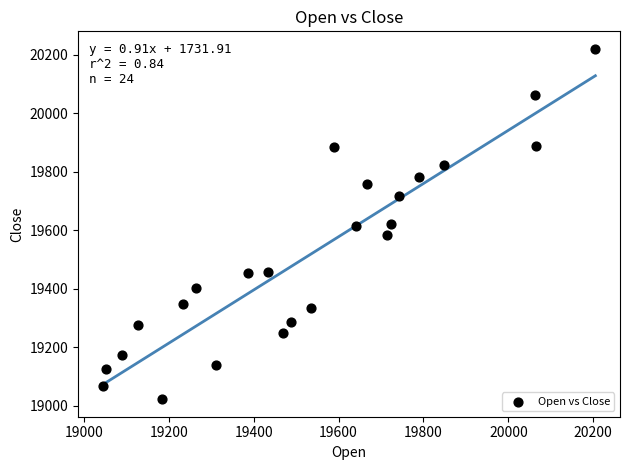

What is the range of X values (max minus min)?

1161